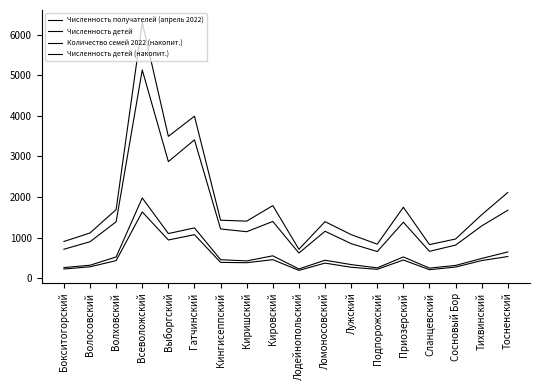

How many lines are shown in the chart?

4